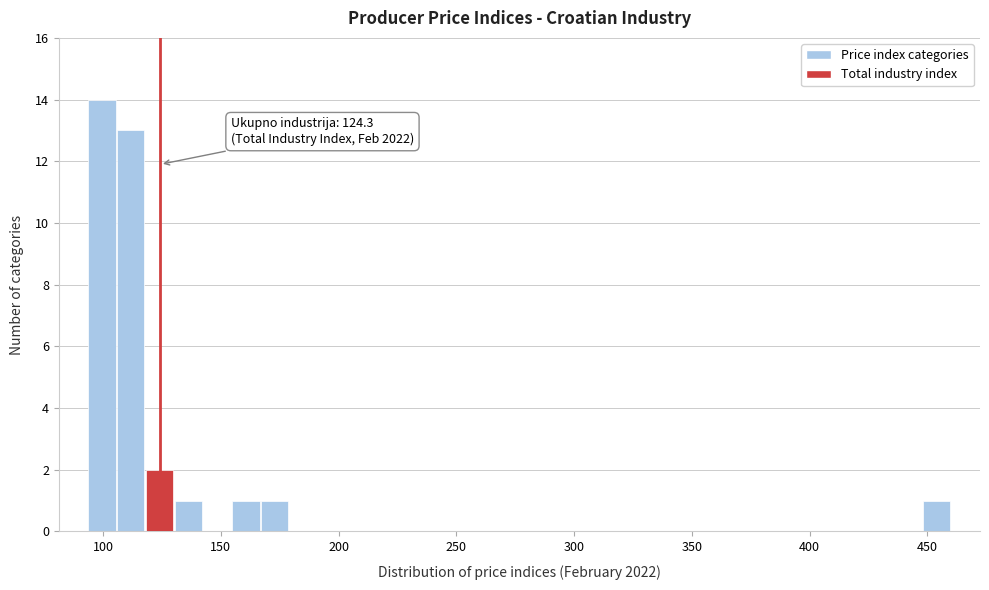

Around what value on the x-axis is the tallest bar? Give the approximate position of its centre, as read against the axis.

100